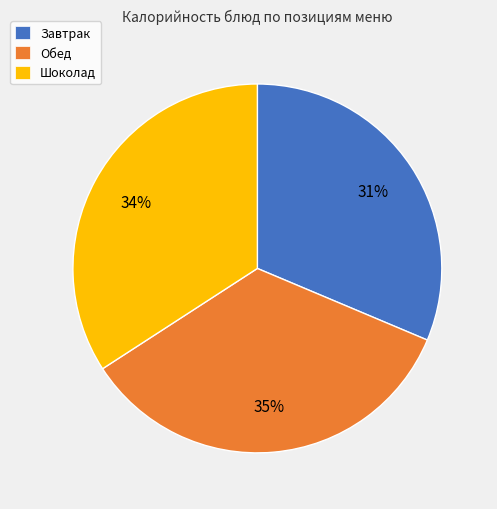

How many slices are in this pie chart?

3